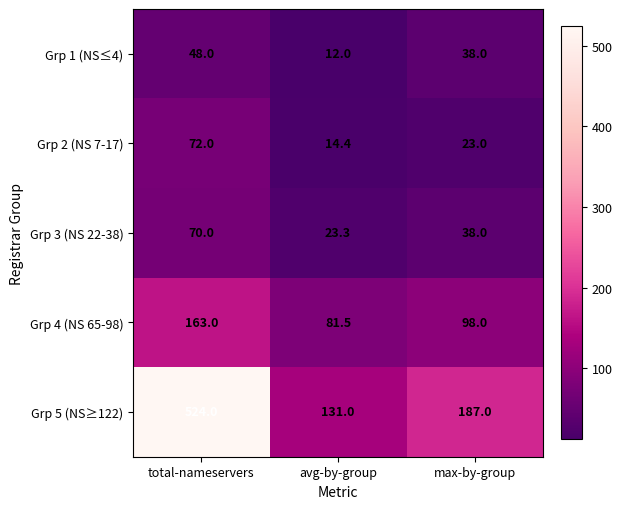

Which series has the largest total across all categories?

Grp 5 (NS≥122)